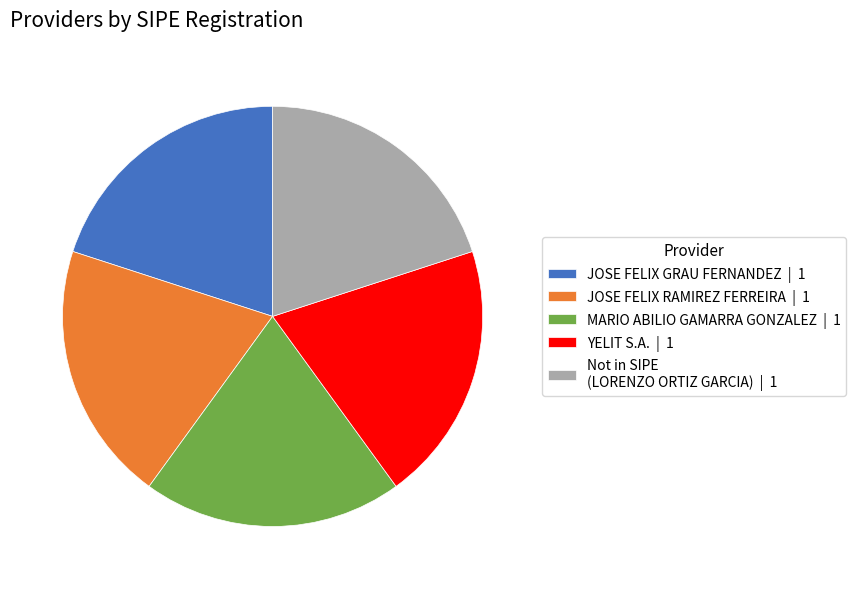

Is it true that YELIT S.A. | 1 is 20% of the pie?

True